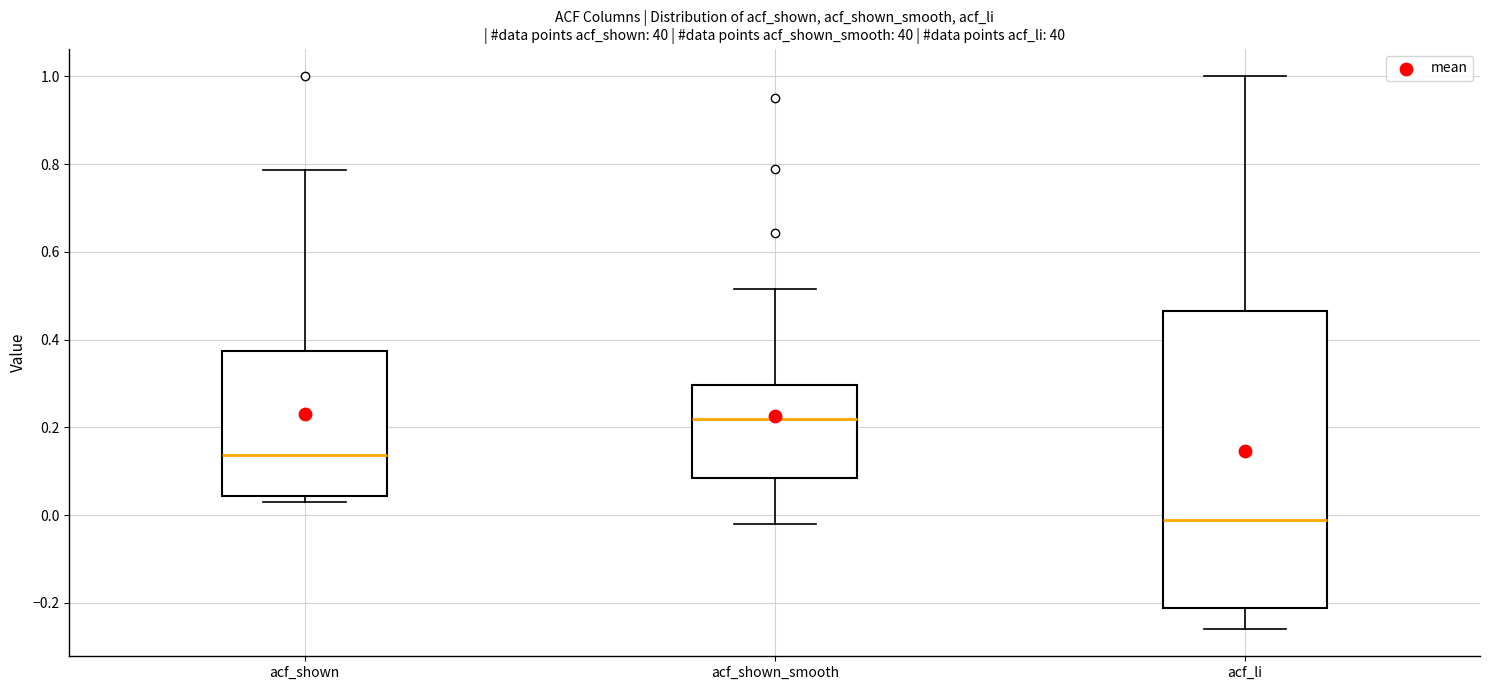

Which box has the highest median line?

acf_shown_smooth